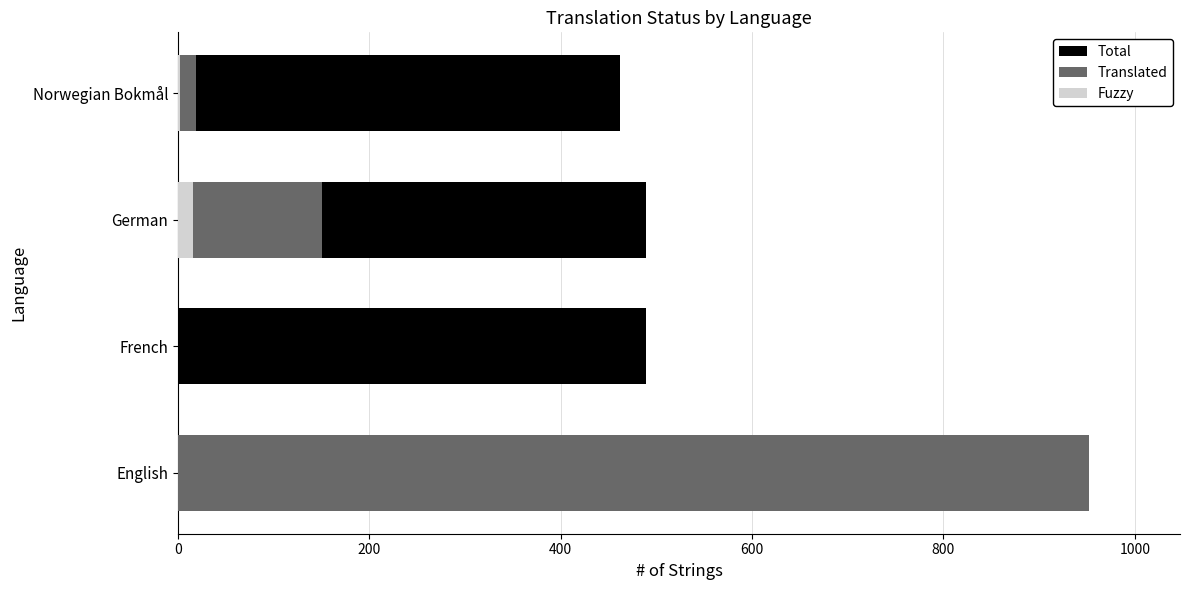

How many bars are there in total?

12